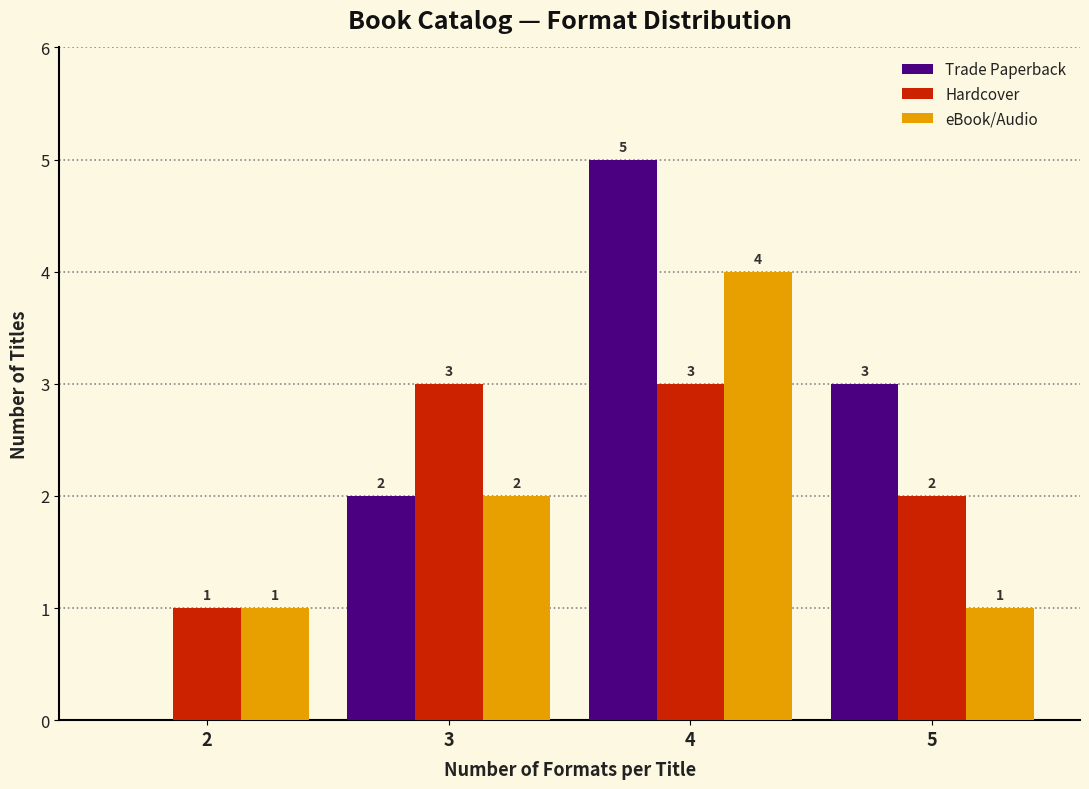

Reading right to left, transcribe all the data shown in this chart.

Trade Paperback: 5=3	4=5	3=2	2=0
Hardcover: 5=2	4=3	3=3	2=1
eBook/Audio: 5=1	4=4	3=2	2=1